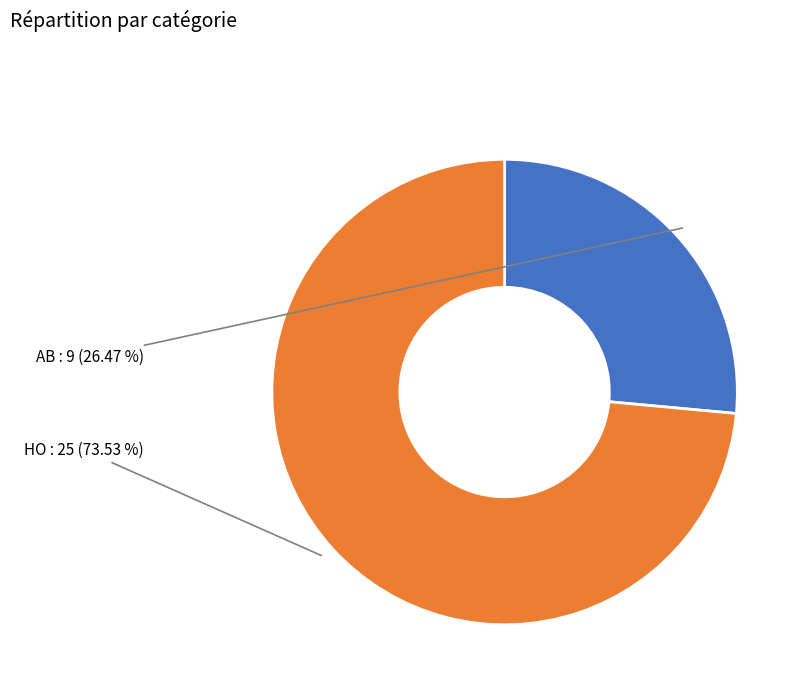

What is the largest slice in the pie chart?

HO